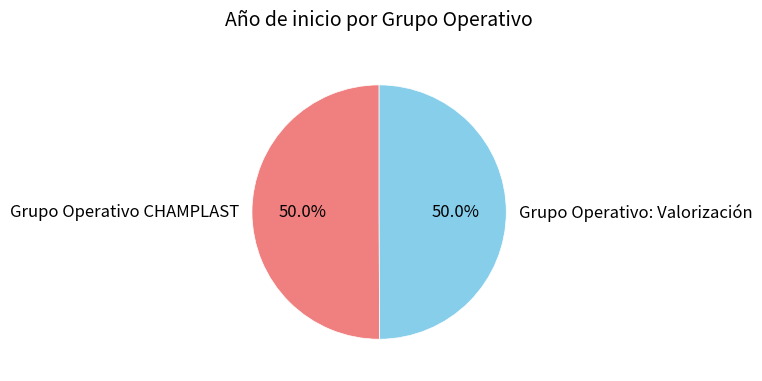

How many slices are in this pie chart?

2